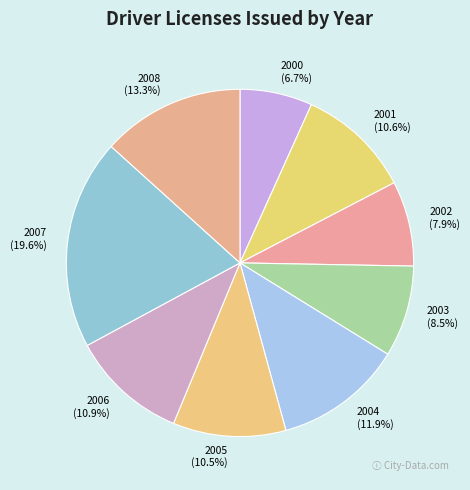

Is it true that 2000 is 1% of the pie?

False